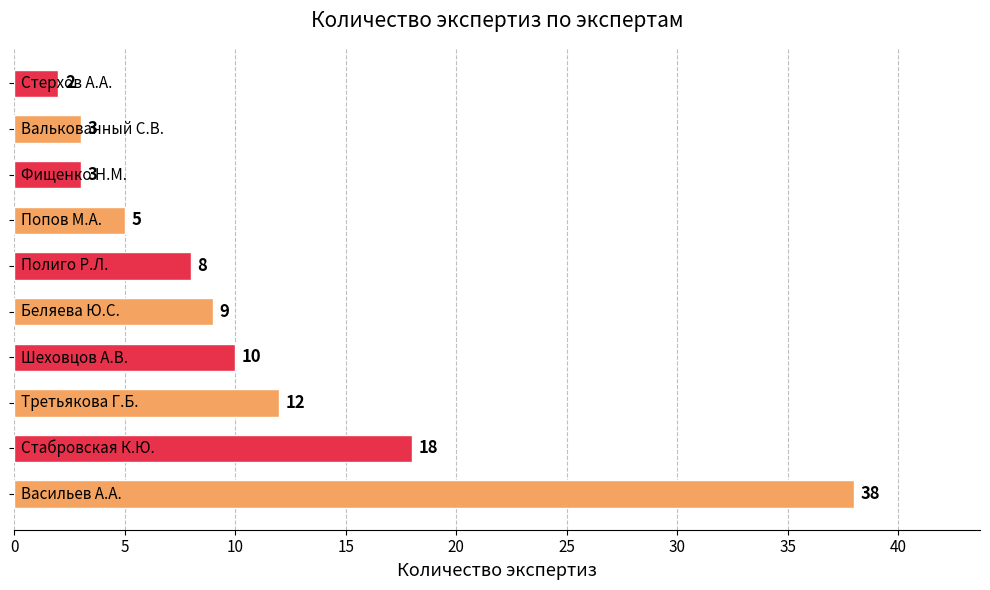

What is the average value?

11